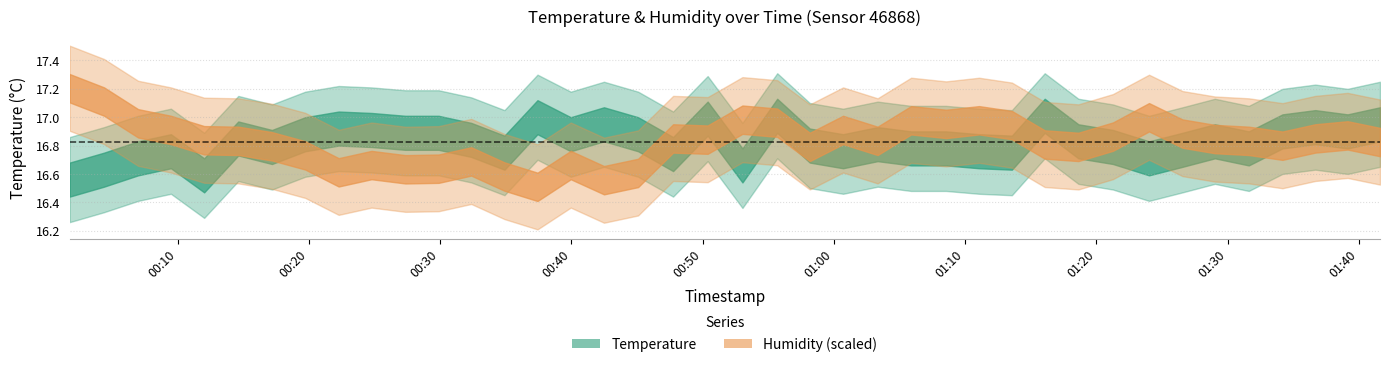

Rank the categories by temperature value from highest to lowest.

2022-09-09T00:55:41, 2022-09-09T01:16:04, 2022-09-09T00:37:25, 2022-09-09T00:50:23, 2022-09-09T00:42:29, 2022-09-09T01:41:37, 2022-09-09T01:36:41, 2022-09-09T00:22:16, 2022-09-09T00:24:46, 2022-09-09T01:34:11, 2022-09-09T01:39:09, 2022-09-09T00:27:21, 2022-09-09T00:29:53, 2022-09-09T00:19:43, 2022-09-09T00:39:57, 2022-09-09T00:45:05, 2022-09-09T00:14:37, 2022-09-09T00:32:22, 2022-09-09T01:18:38, 2022-09-09T01:29:02, 2022-09-09T01:03:20, 2022-09-09T00:58:10, 2022-09-09T00:17:11, 2022-09-09T01:21:16, 2022-09-09T01:05:53, 2022-09-09T01:08:33, 2022-09-09T01:31:37, 2022-09-09T01:26:34, 2022-09-09T00:09:29, 2022-09-09T01:00:42, 2022-09-09T01:11:04, 2022-09-09T00:34:54, 2022-09-09T01:13:34, 2022-09-09T00:47:45, 2022-09-09T00:06:59, 2022-09-09T01:24:01, 2022-09-09T00:53:02, 2022-09-09T00:04:23, 2022-09-09T00:12:01, 2022-09-09T00:01:46